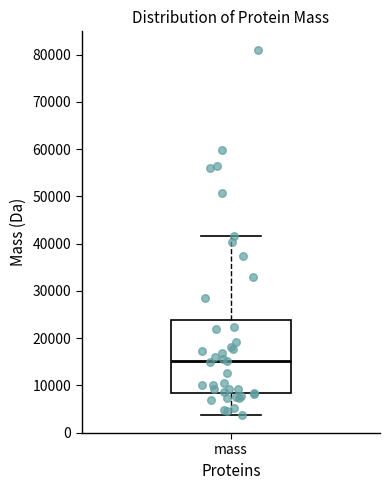

Where is the lower edge of the box for mass on the y-axis? The values are not printed on the chart, so give them approximately, as read against the axis.

8000